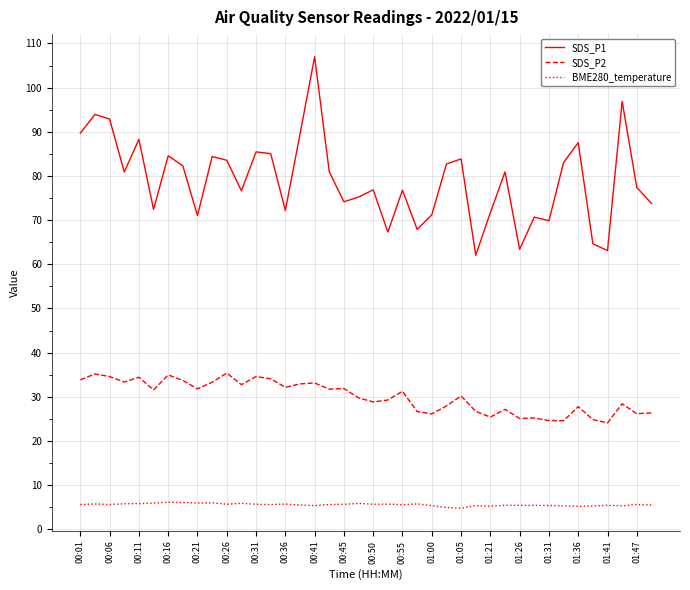

What is the maximum value shown in the chart?

107.0